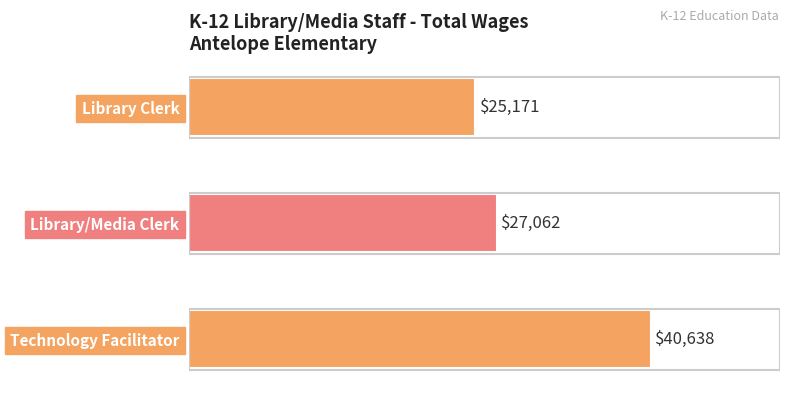

Is it true that the value at Library Clerk is 25171?

True